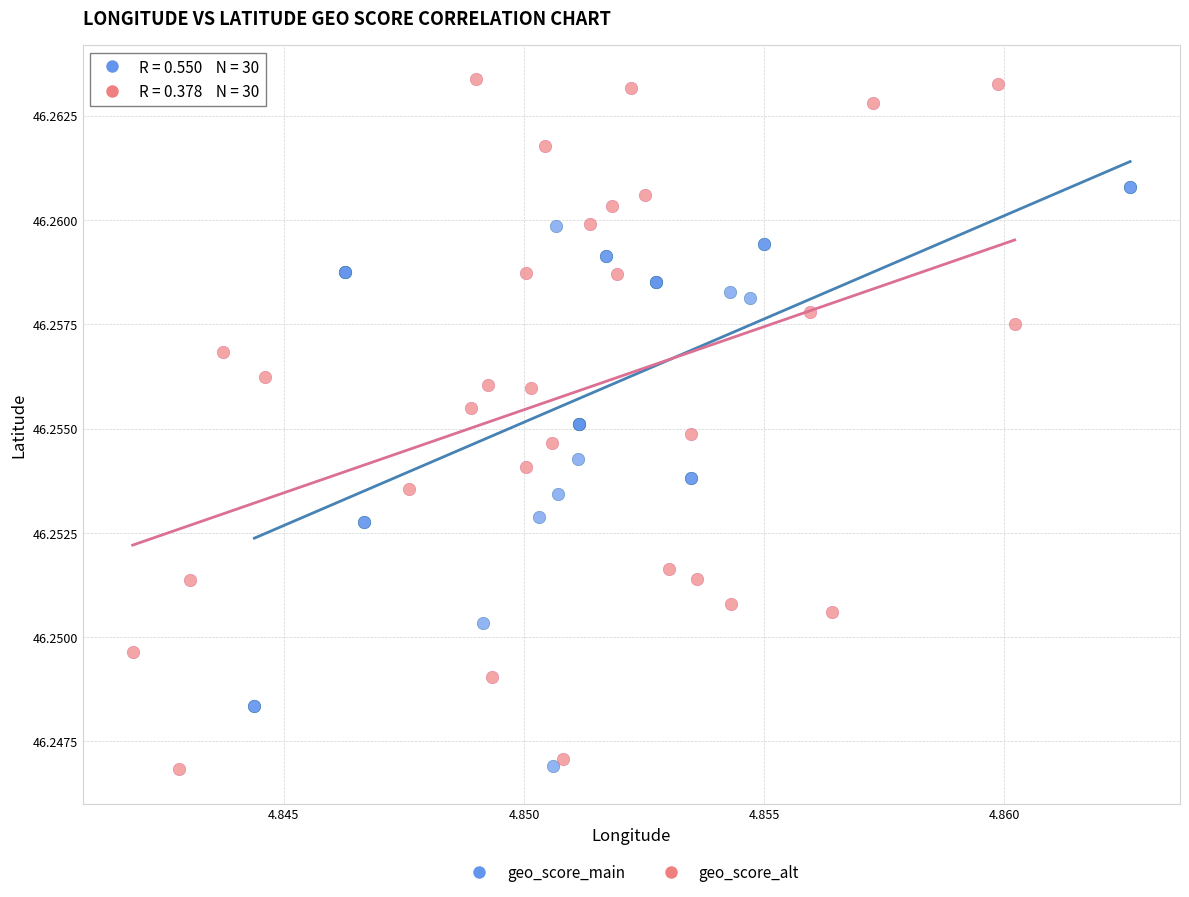

Which series has the widest spread of Y values?

geo_score_alt